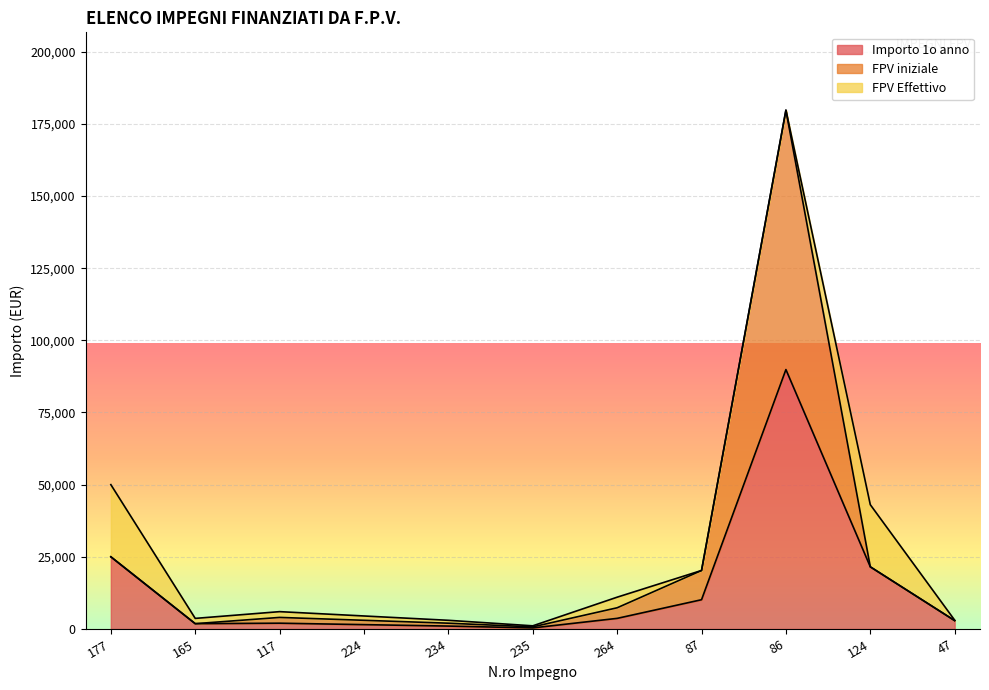

What is the total value across all series at 47?

3040.0